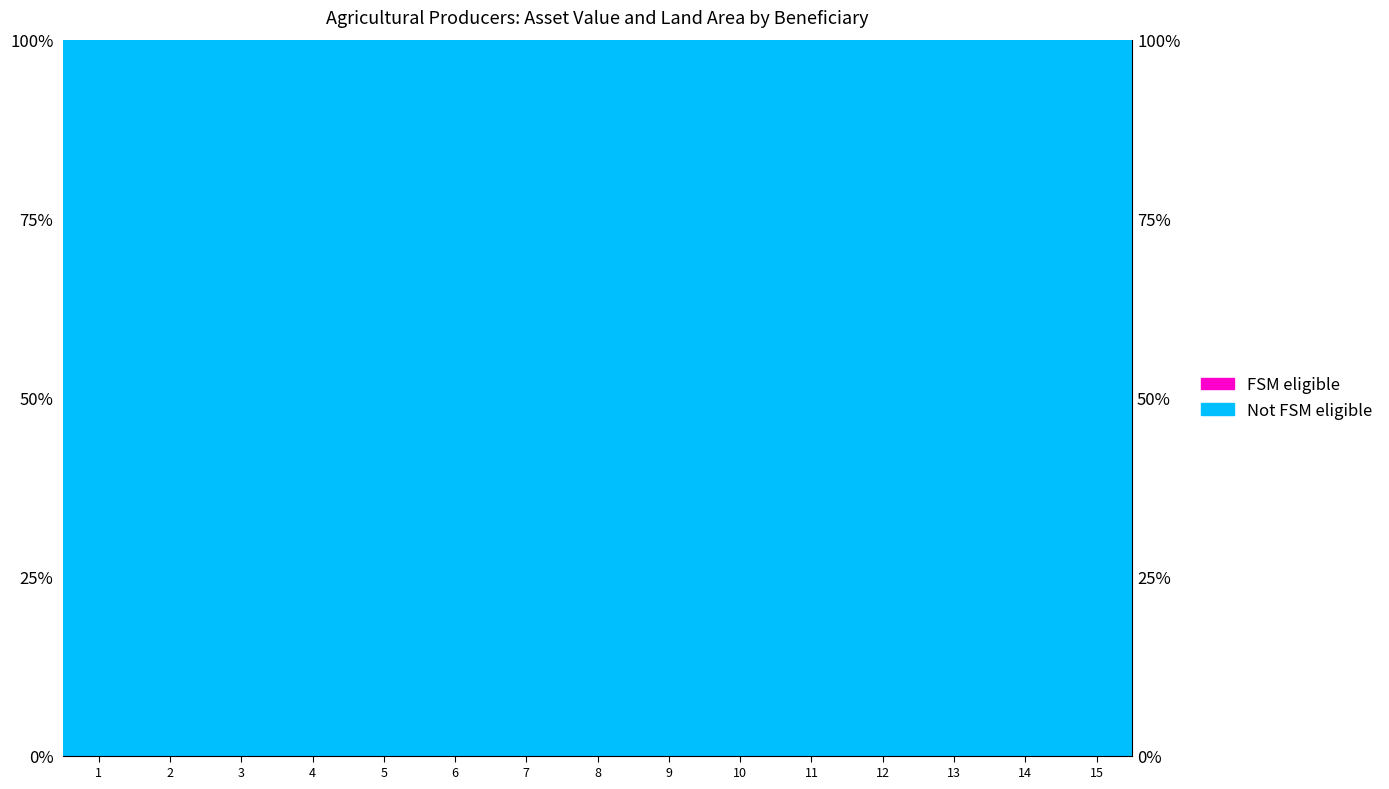

What is the spread (max minus min) of values at 6?

99.9